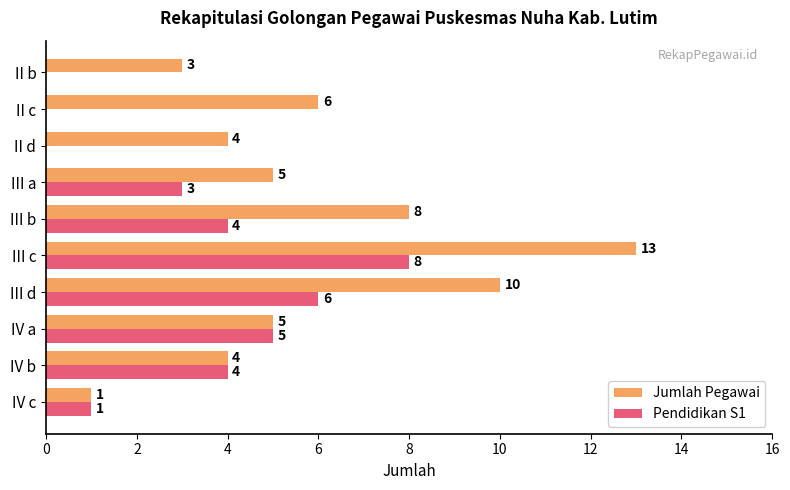

Read the Jumlah Pegawai value at II d, to the nearest 5.

5